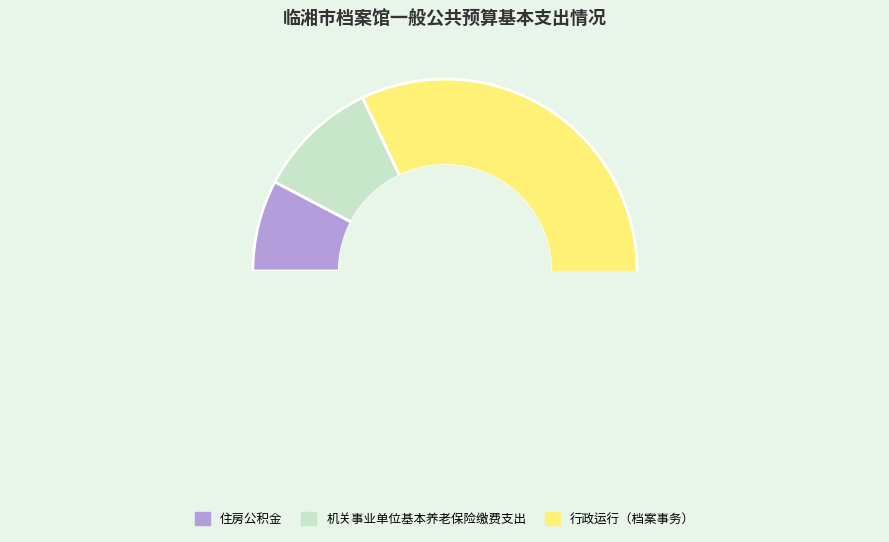

What is the smallest slice in the pie chart?

住房公积金